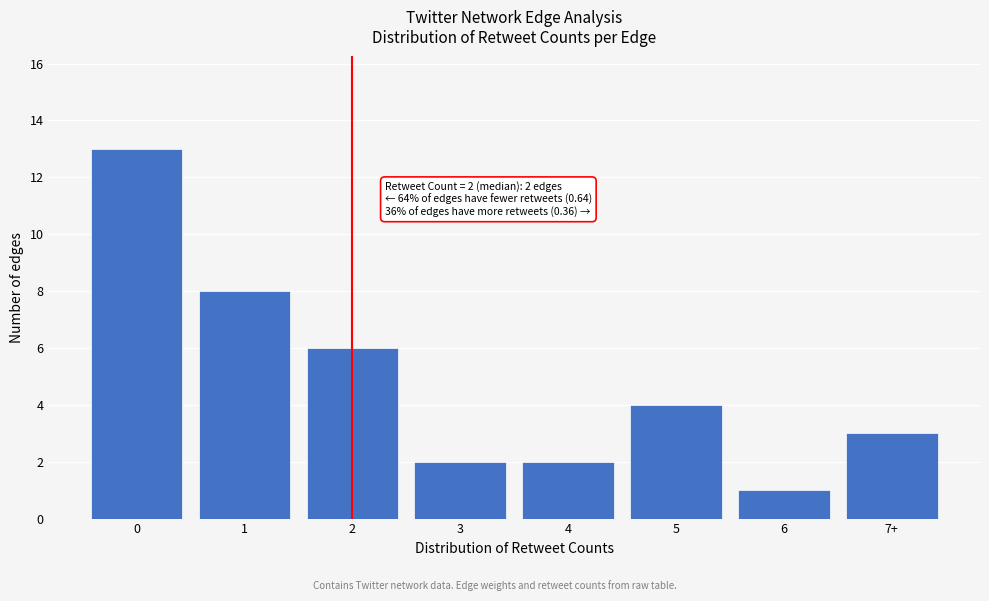

Reading left to right, transcribe all the data shown in this chart.

13	8	6	2	2	4	1	3